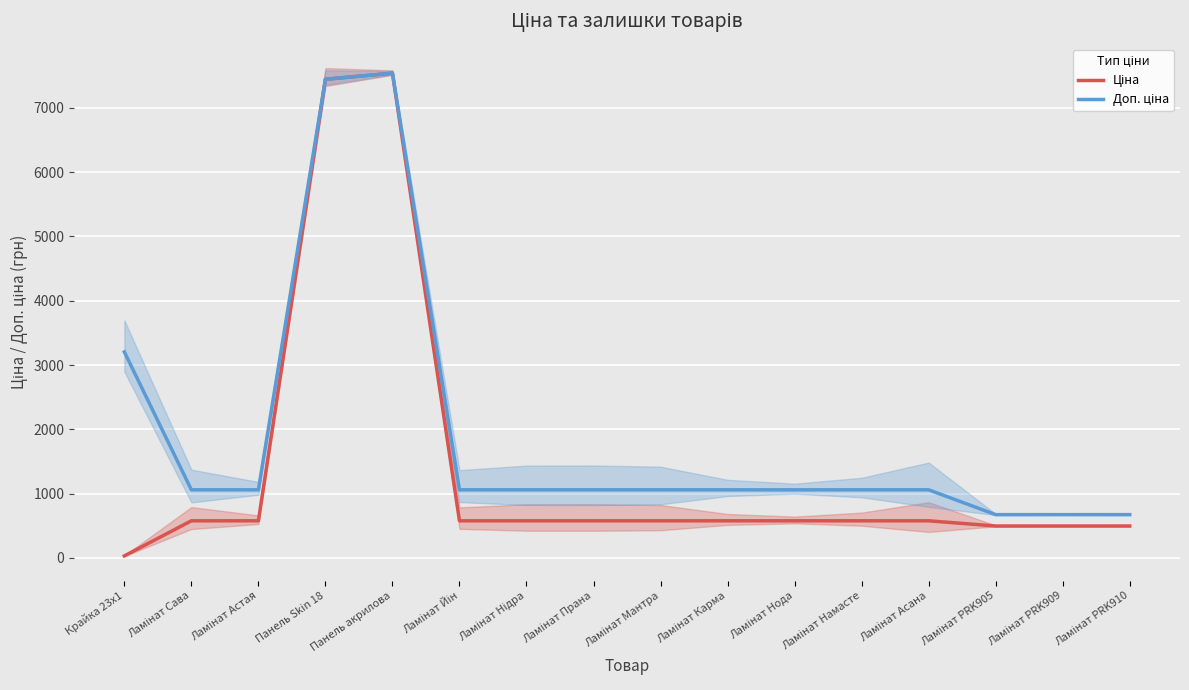

Rank the categories by Ціна value from lowest to highest.

Крайка 23x1, Ламінат PRK905, Ламінат PRK909, Ламінат PRK910, Ламінат Сава, Ламінат Астая, Ламінат Йін, Ламінат Нідра, Ламінат Прана, Ламінат Мантра, Ламінат Карма, Ламінат Нода, Ламінат Намасте, Ламінат Асана, Панель Skin 18, Панель акрилова